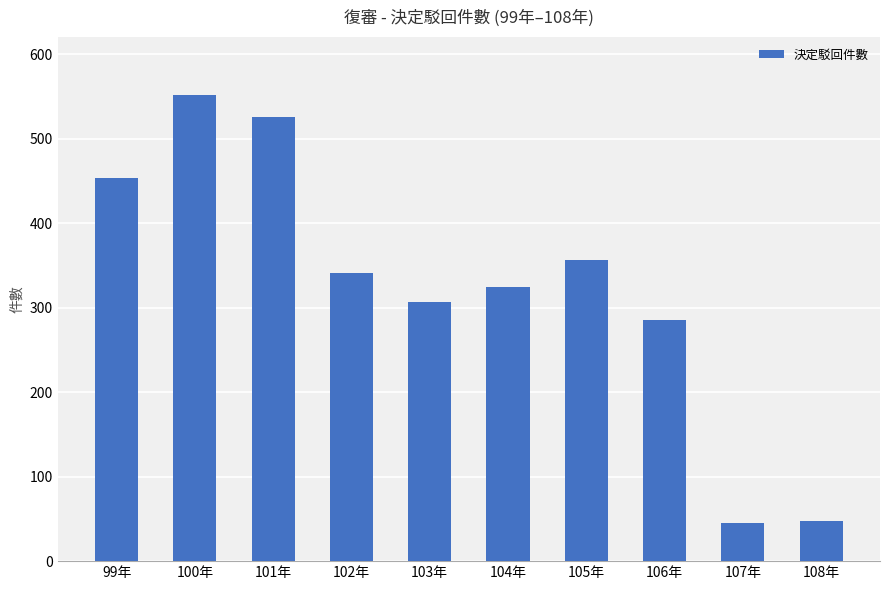

What is the smallest value displayed?

45